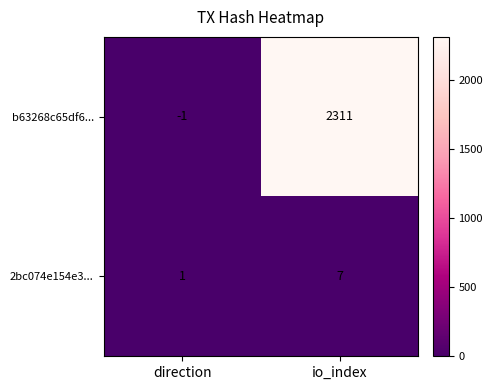

What is the average value of the b63268c65df6... series?

1155